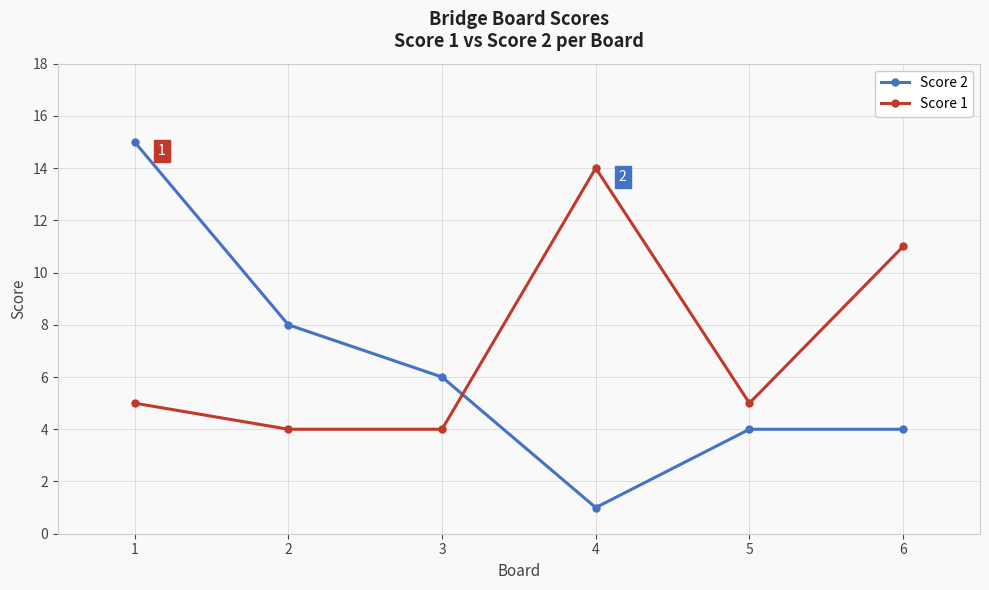

Reading right to left, transcribe all the data shown in this chart.

Score 2: 4	4	1	6	8	15
Score 1: 11	5	14	4	4	5